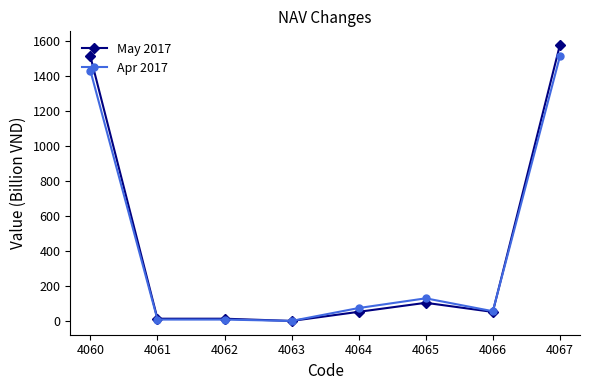

Is the value of Apr 2017 at 4065 greater than the value of May 2017 at 4064?

Yes